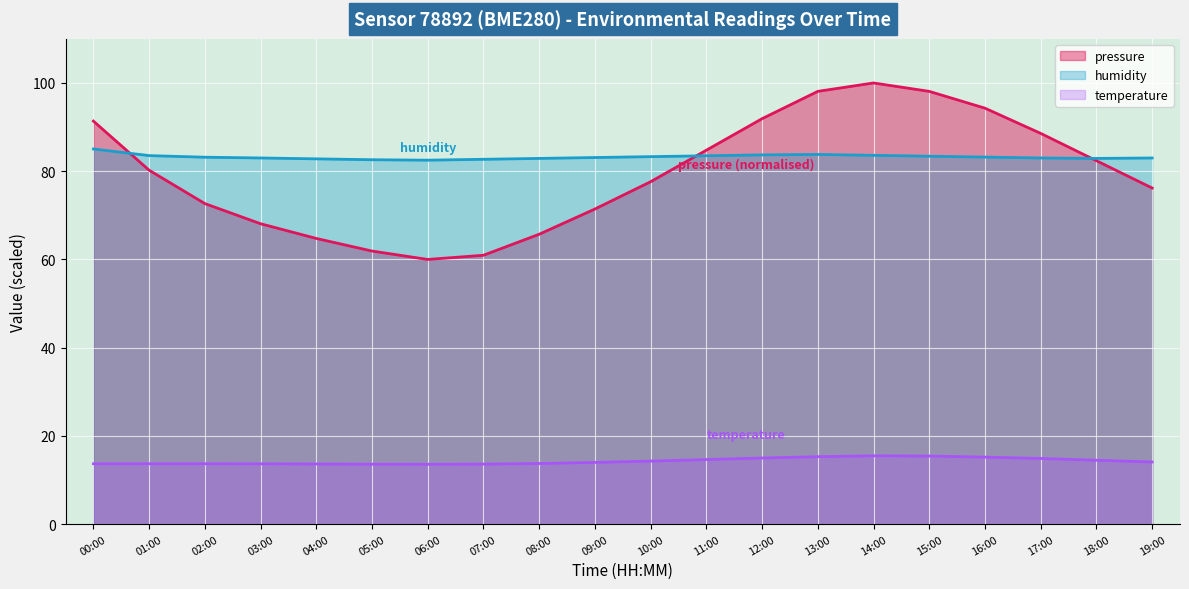

Is the value of temperature at 18:00 greater than the value of pressure at 19:00?

No